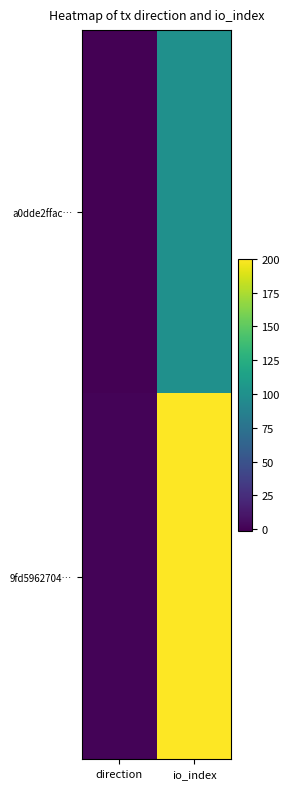

Reading left to right, what are all the values shown in this chart?

a0dde2ffac…: direction=-1	io_index=100
9fd5962704…: direction=1	io_index=200